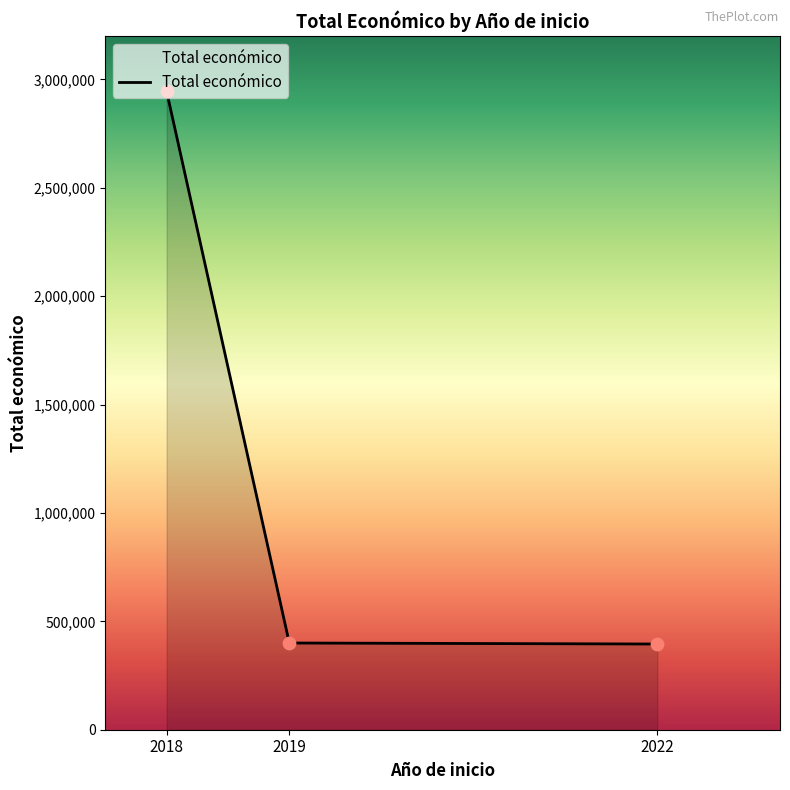

Approximately how many times larger is the value at 2022 compared to 2019?

1.0